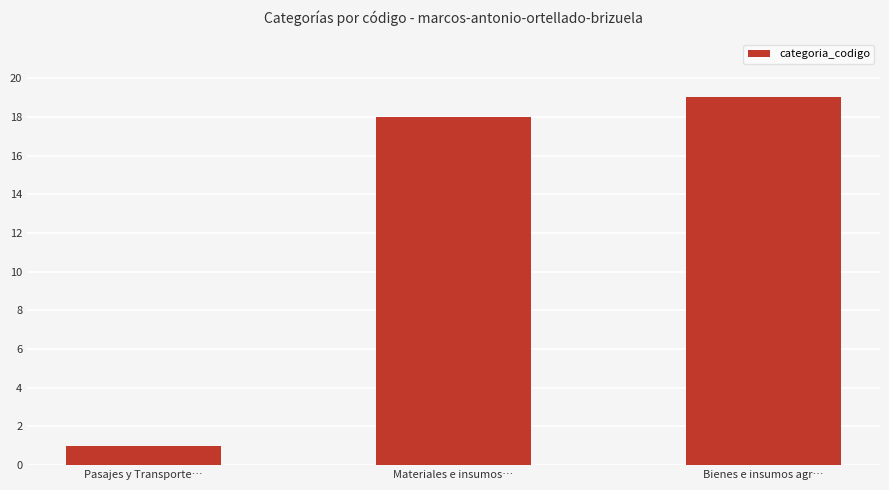

What is the value of the 3rd bar from the left?

19